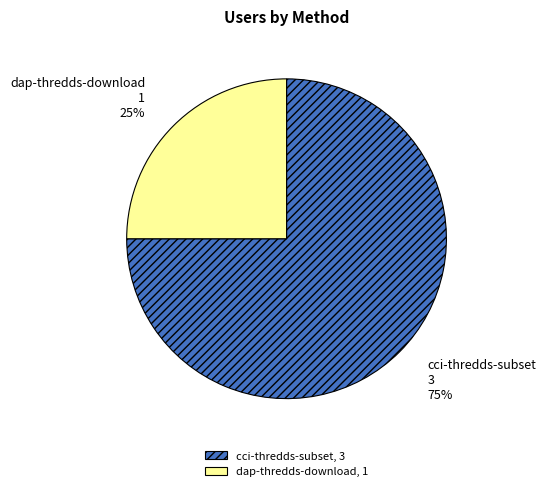

What percentage is the dap-thredds-download slice, to the nearest percent?

25%